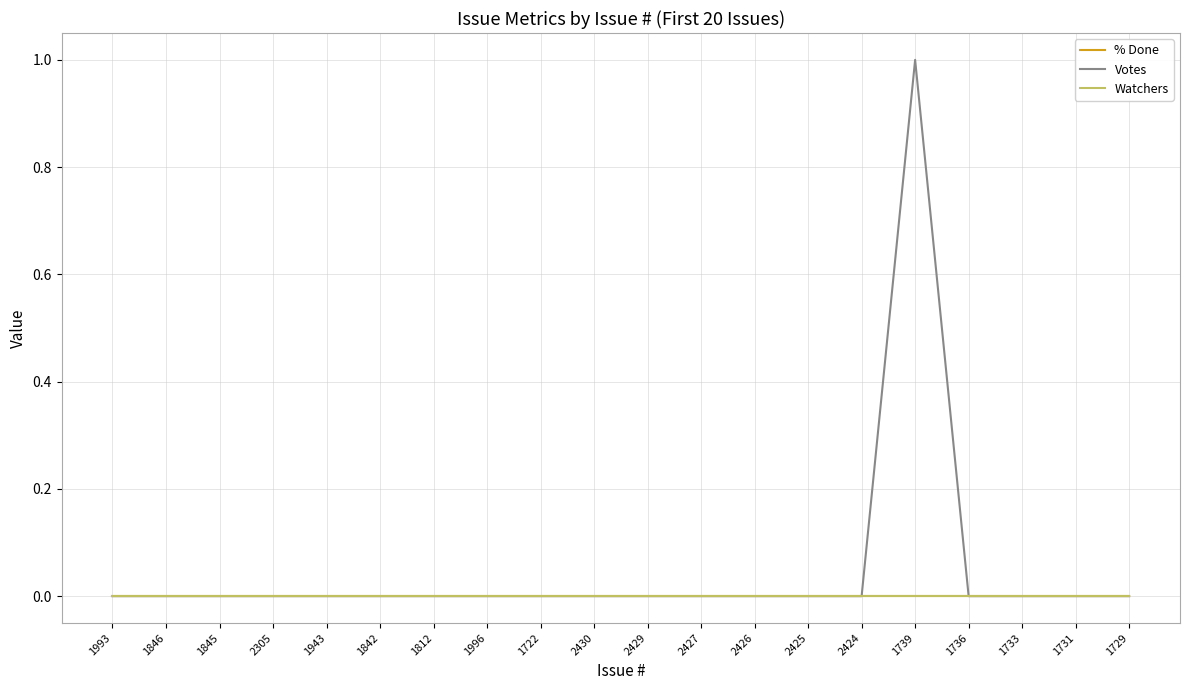

True or false: Votes has more than 0 interior local peaks.

True